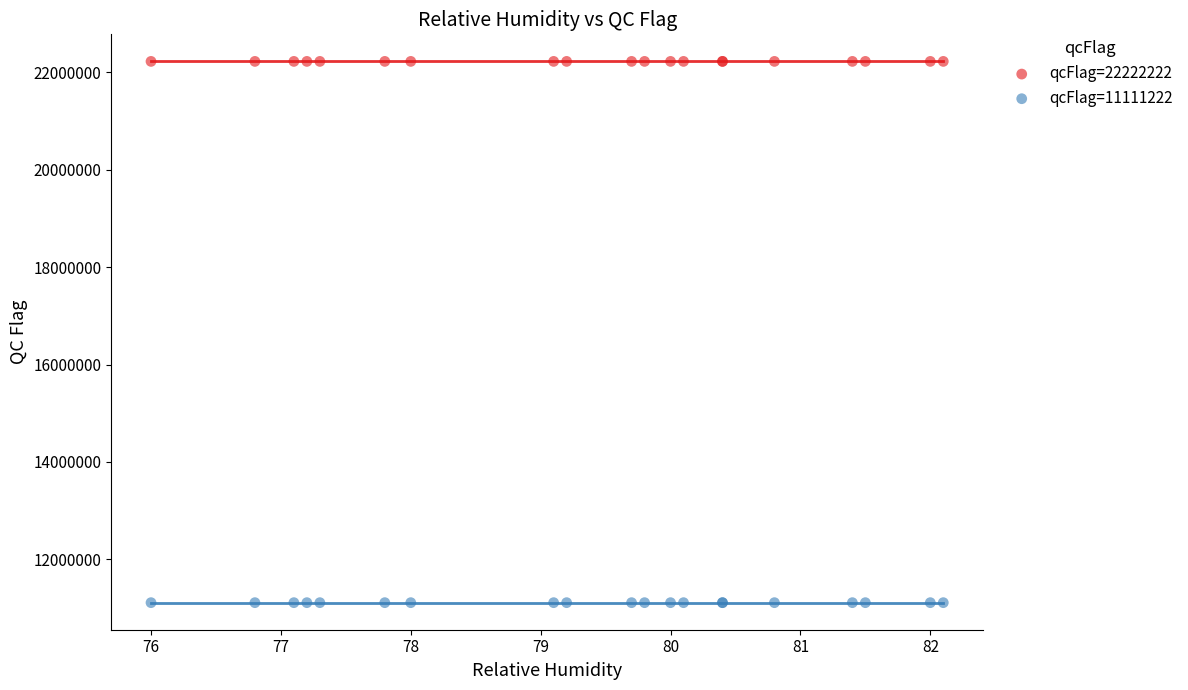

Which series contains the lowest Y value?

qcFlag=11111222